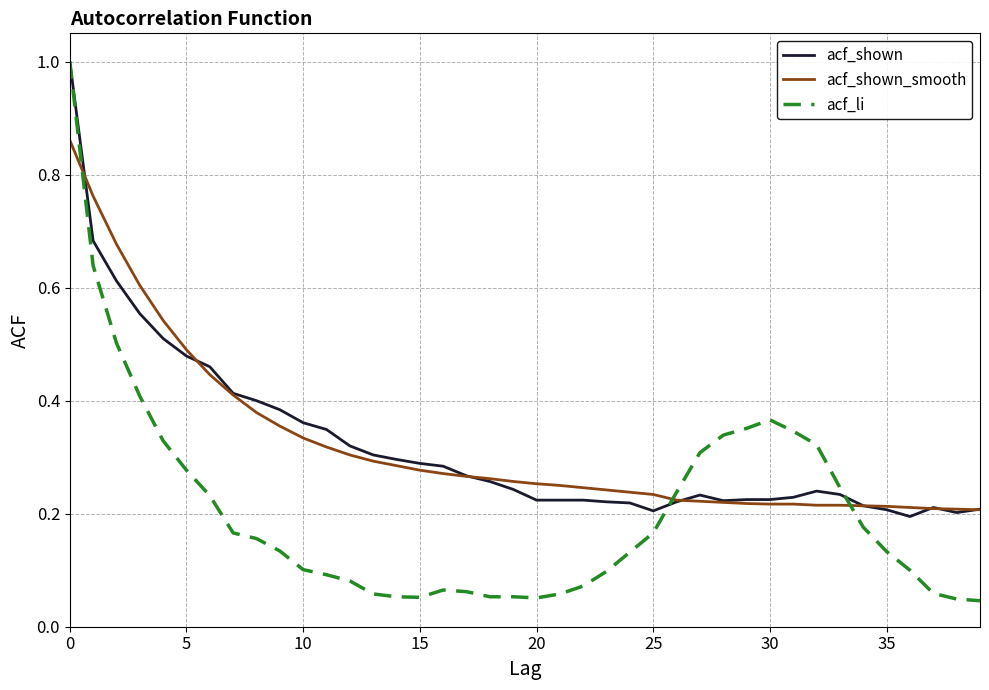

What is the highest value of the acf_shown series?

1.0